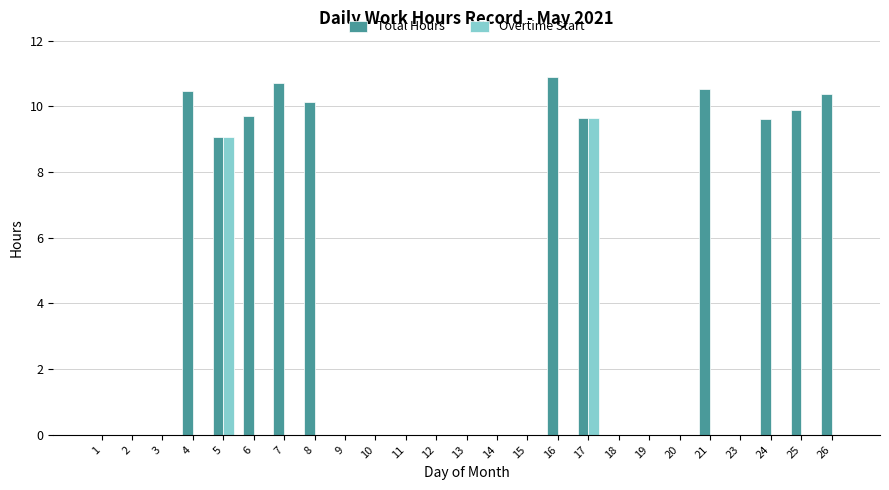

Is the value of Overtime Start at 19 greater than the value of Total Hours at 16?

No